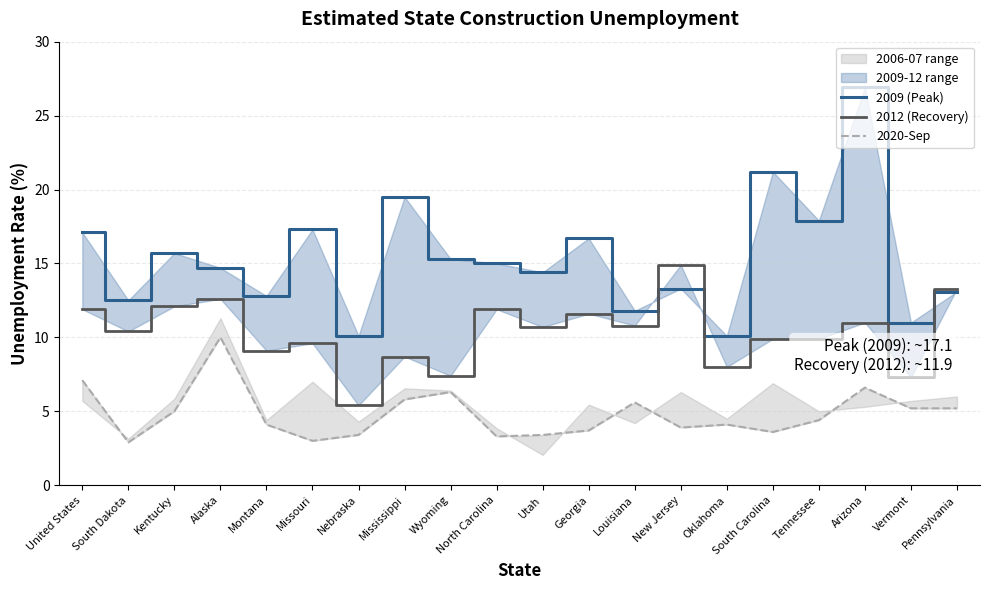

At which category does the chart reach its minimum across all series?

South Dakota